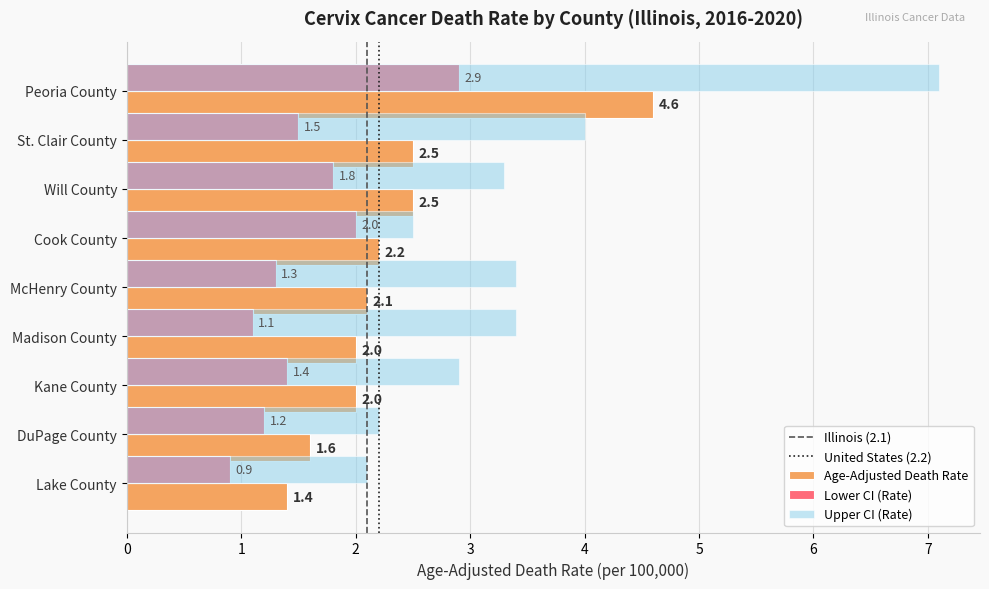

How many data points in Lower CI (Rate) are less than 1?

1